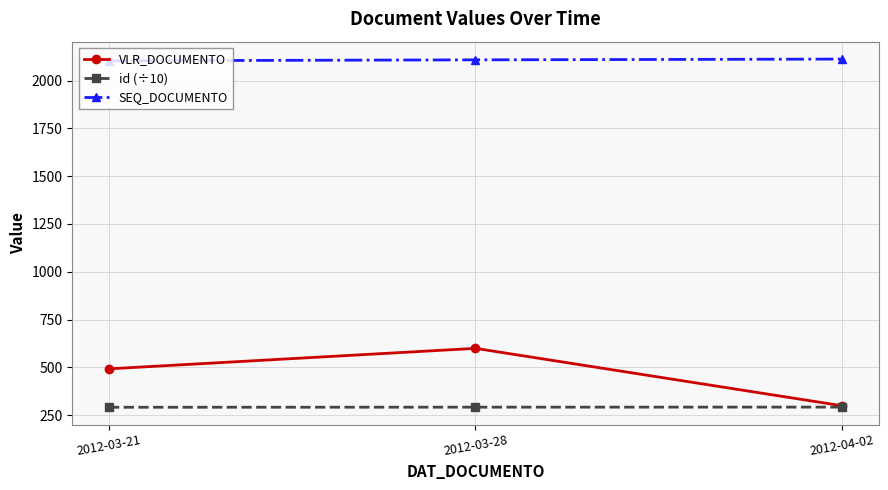

What is the sum of all VLR_DOCUMENTO values?

1393.0